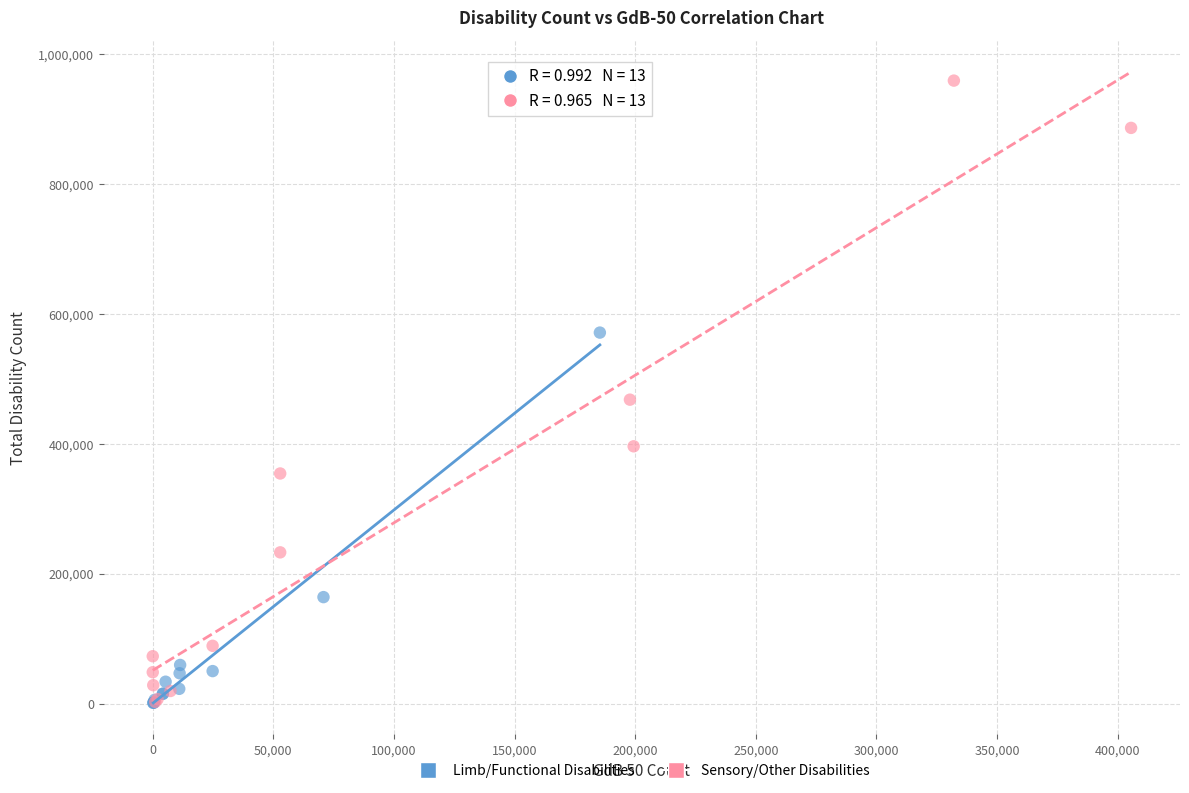

Which series has the widest spread of Y values?

Sensory/Other Disabilities